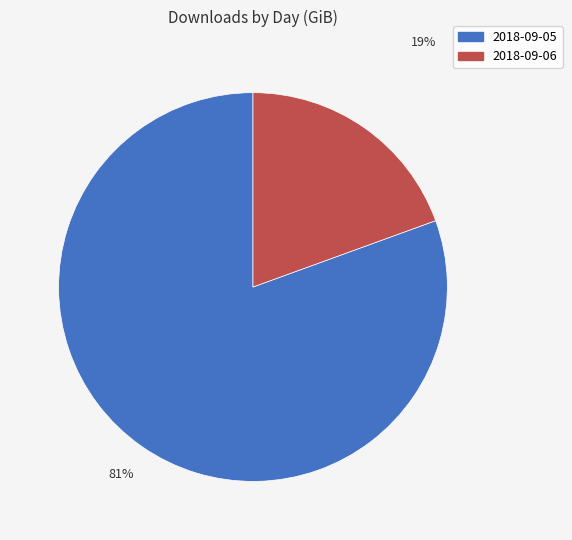

The 2018-09-05 slice represents 73% of the pie. True or false?

False